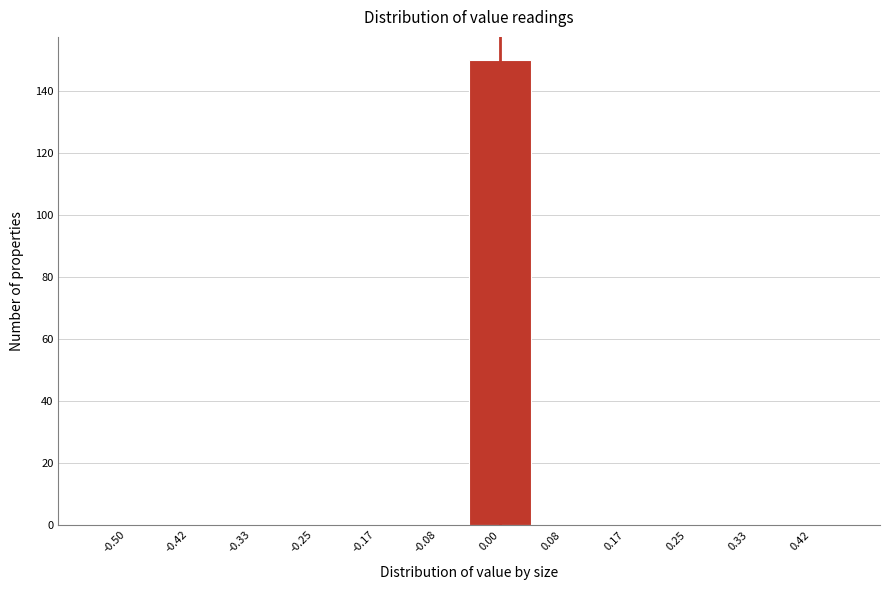

Reading left to right, what are all the values shown in this chart?

-0.50=0	-0.42=0	-0.33=0	-0.25=0	-0.17=0	-0.08=0	0.00=150	0.08=0	0.17=0	0.25=0	0.33=0	0.42=0